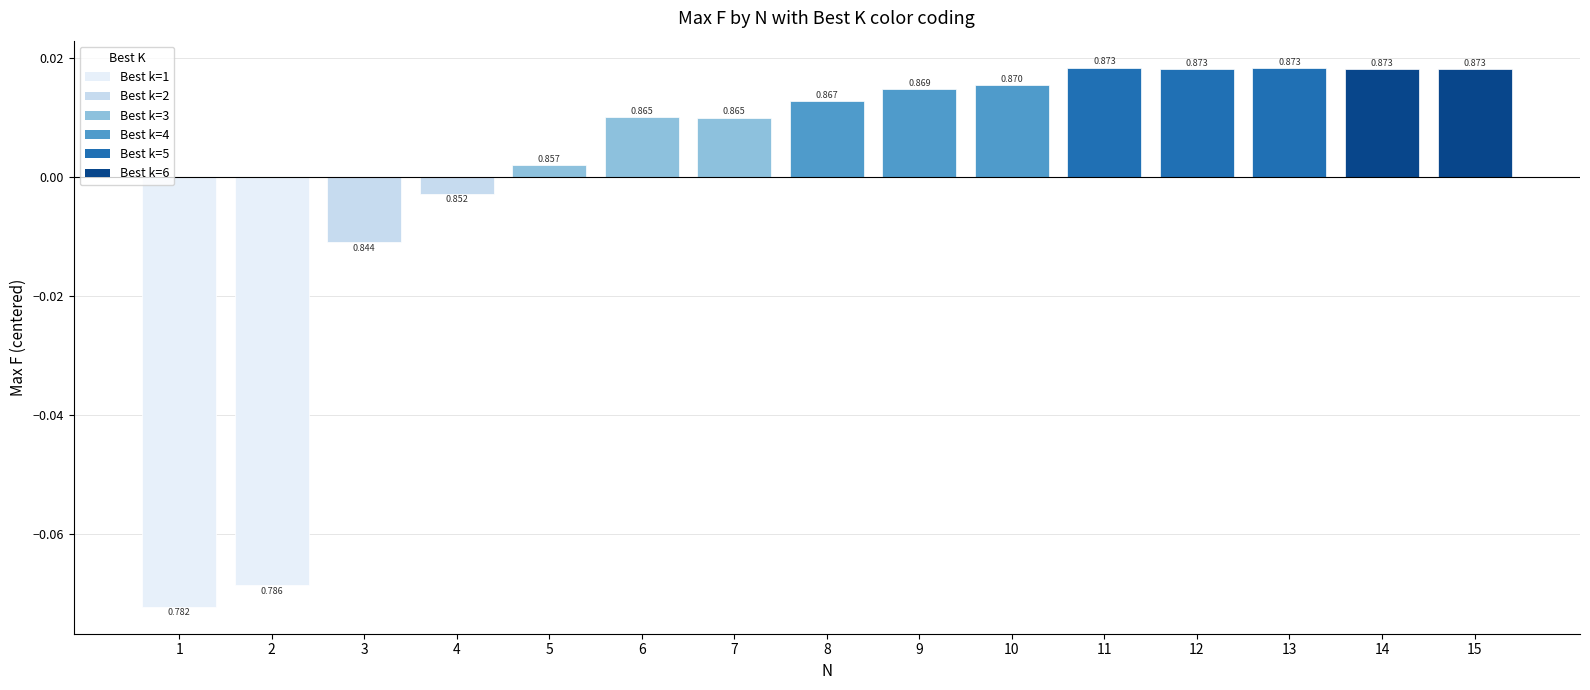

Reading left to right, what are all the values shown in this chart?

1=-0.1	2=-0.1	3=-0.0	4=-0.0	5=0.0	6=0.0	7=0.0	8=0.0	9=0.0	10=0.0	11=0.0	12=0.0	13=0.0	14=0.0	15=0.0